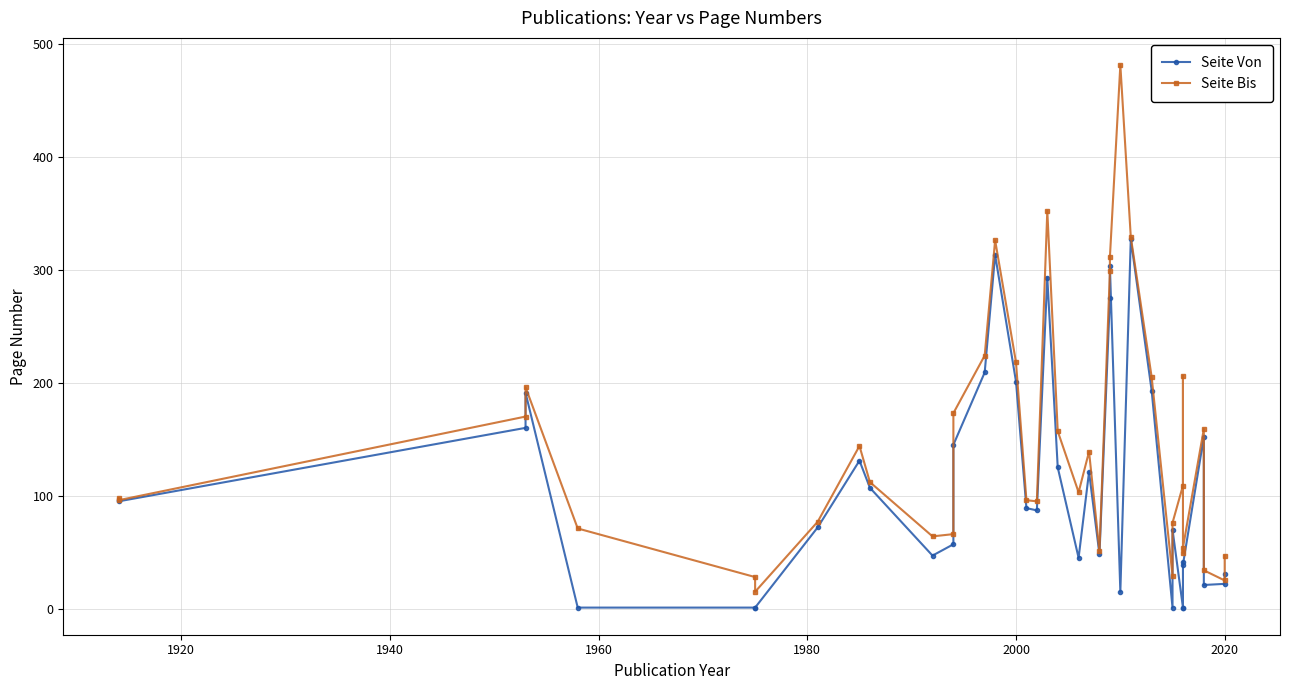

How many data points in Seite Von are less than 89?

19